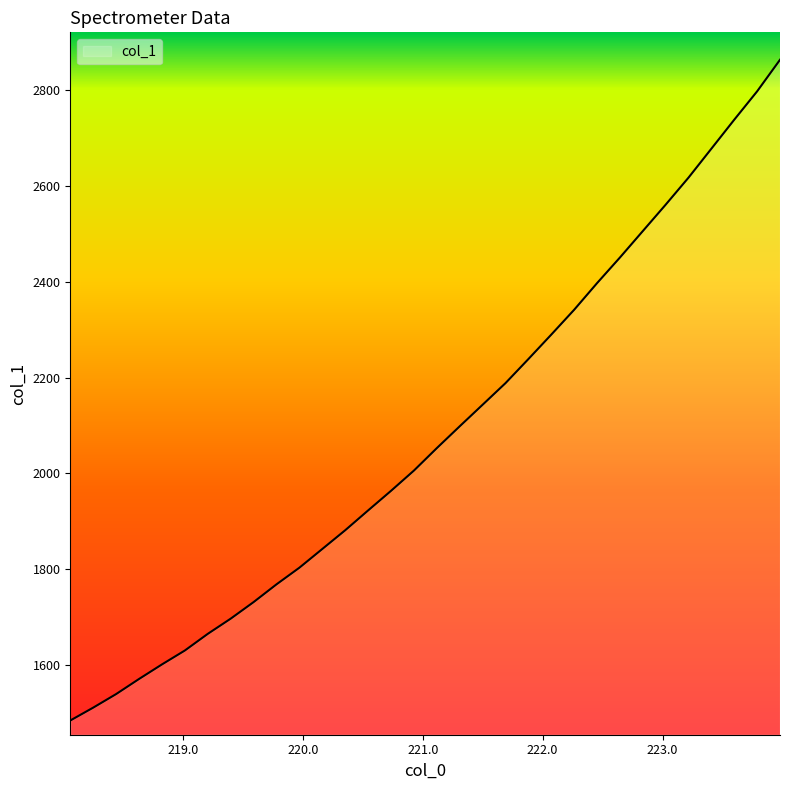

What is the smallest value displayed?

1483.7